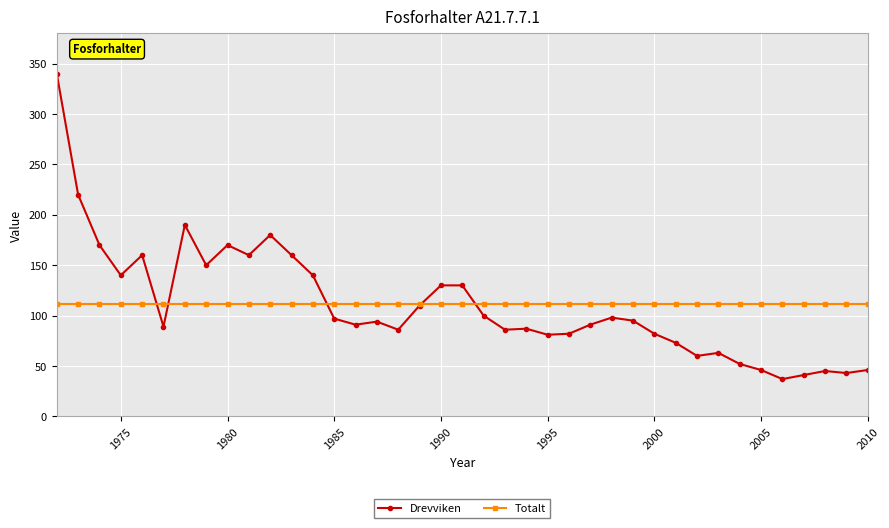

What is the sum of all Totalt values?

4368